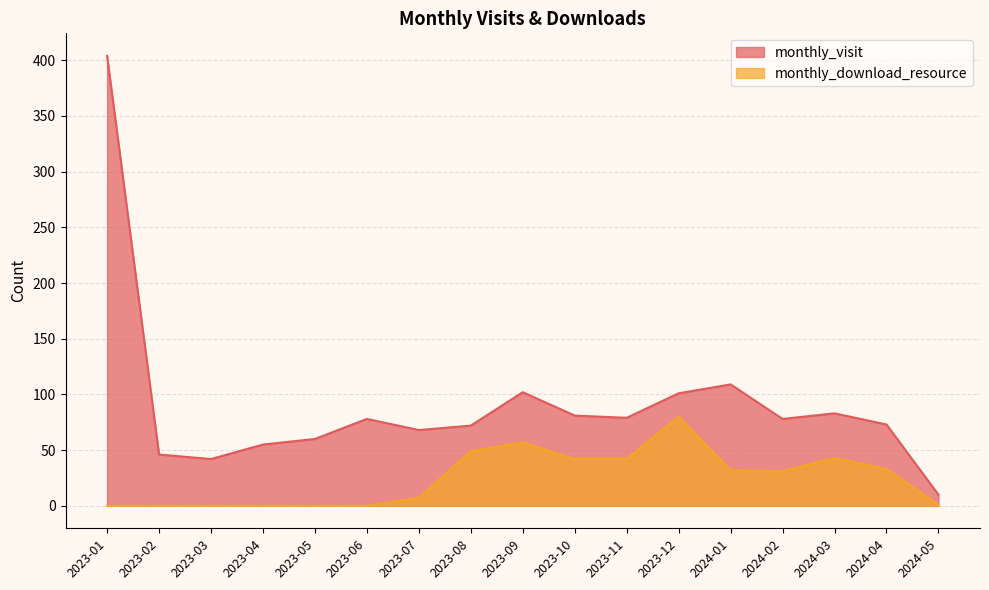

The monthly_download_resource series shows 51 at 2023-05. True or false?

False